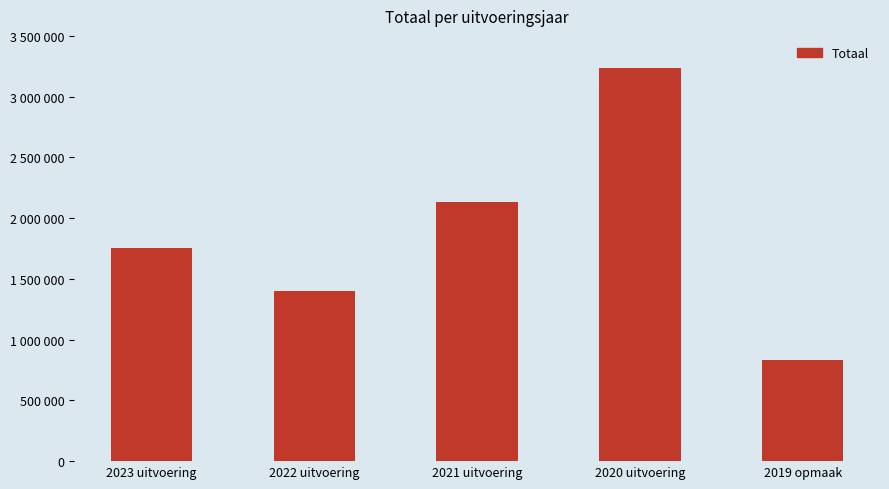

How many values are between 1396439 and 2129091?

3